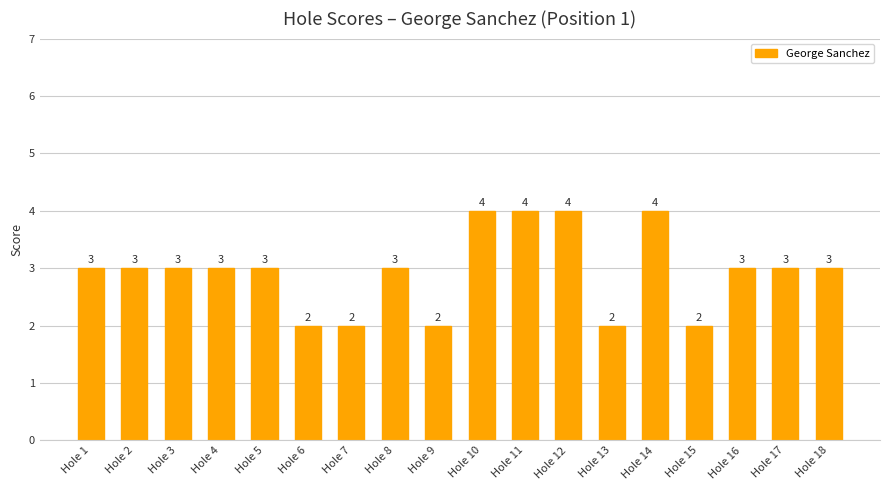

What is the sum of all values?

53